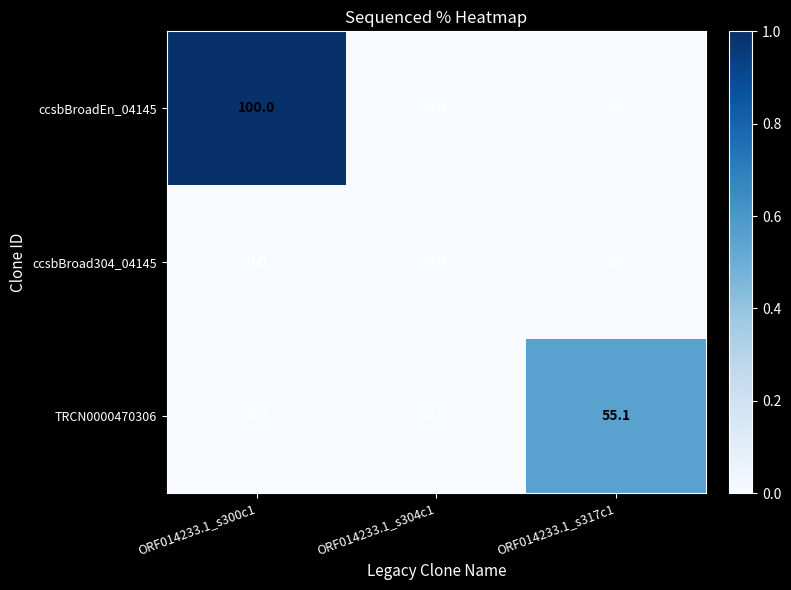

Read the ccsbBroadEn_04145 value at ORF014233.1_s300c1.

100.0